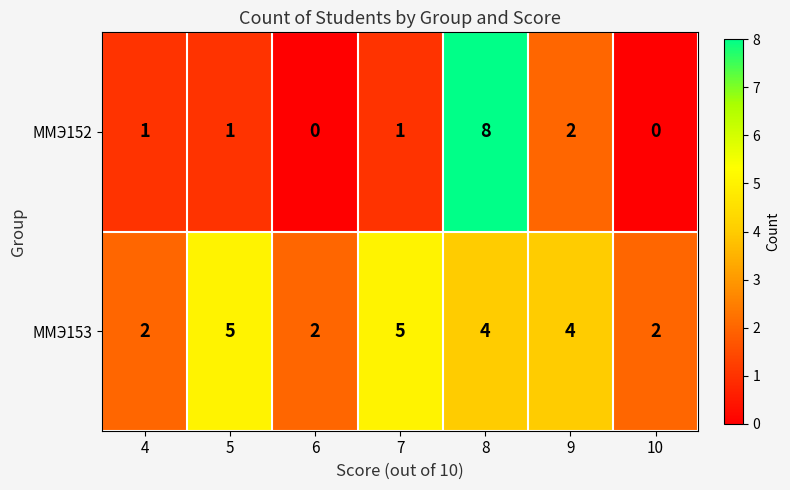

What is the spread (max minus min) of values at 8?

4